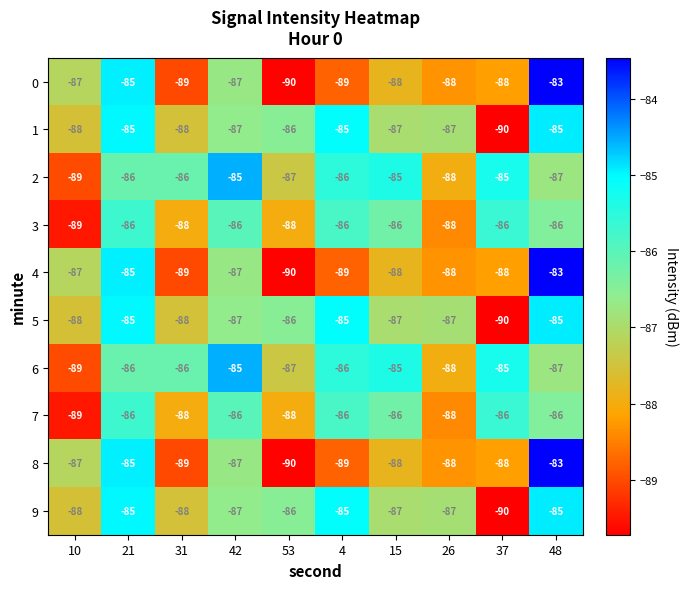

The 9 series shows -87 at 15. True or false?

True